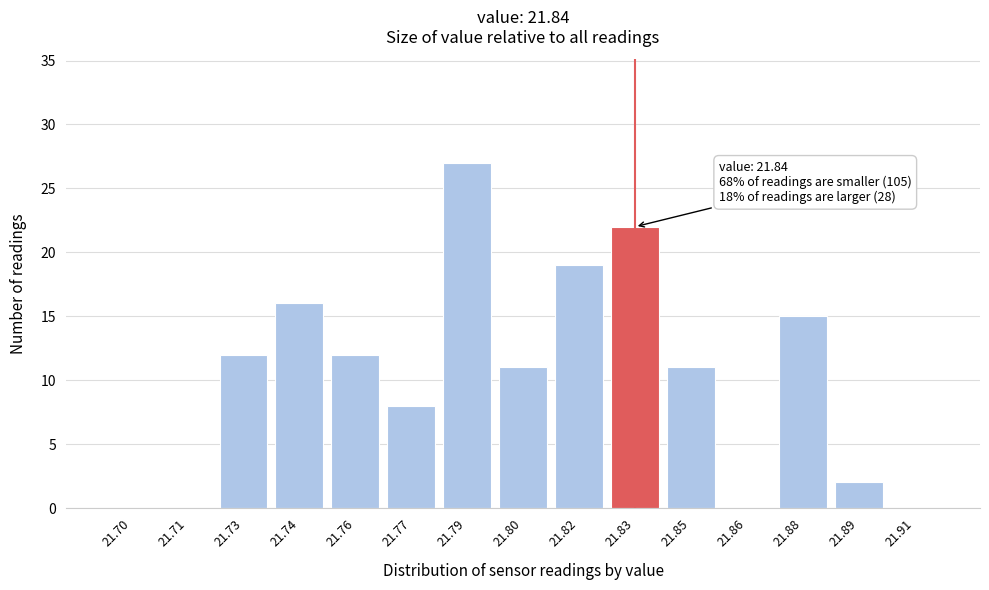

Reading left to right, what are all the values shown in this chart?

21.70=0	21.71=0	21.73=12	21.74=16	21.76=12	21.77=8	21.79=27	21.80=11	21.82=19	21.83=22	21.85=11	21.86=0	21.88=15	21.89=2	21.91=0